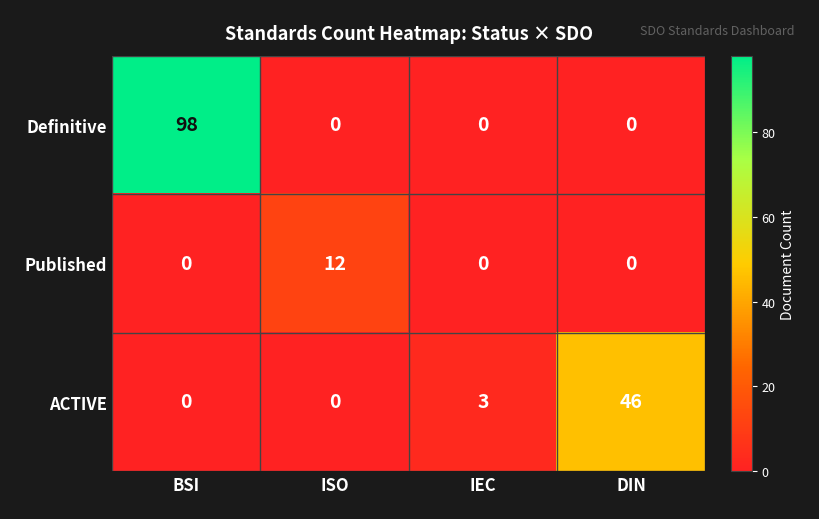

What is the total value across all series at ISO?

12